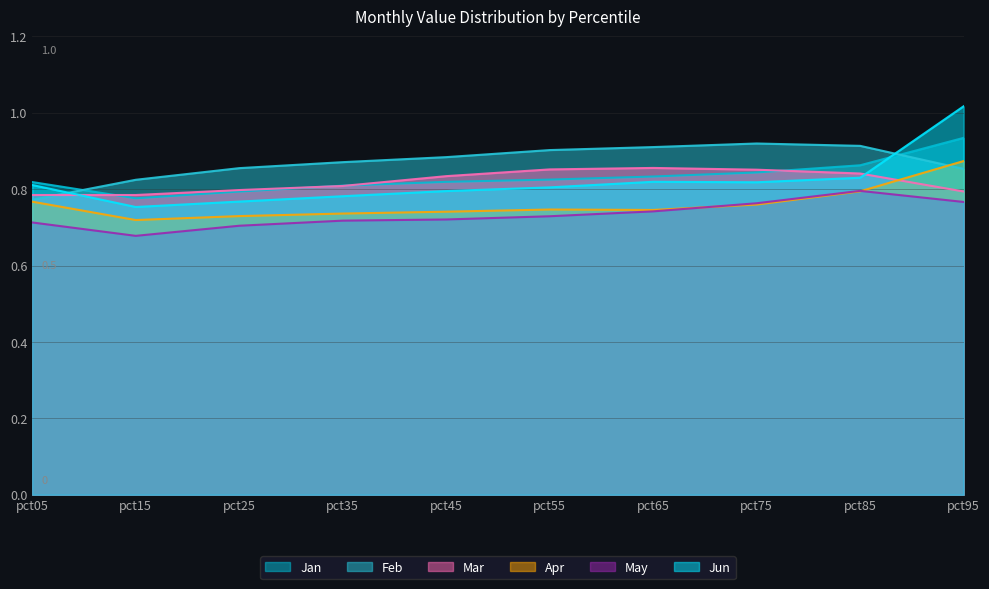

Which category has the lowest value in the May series?

pct15